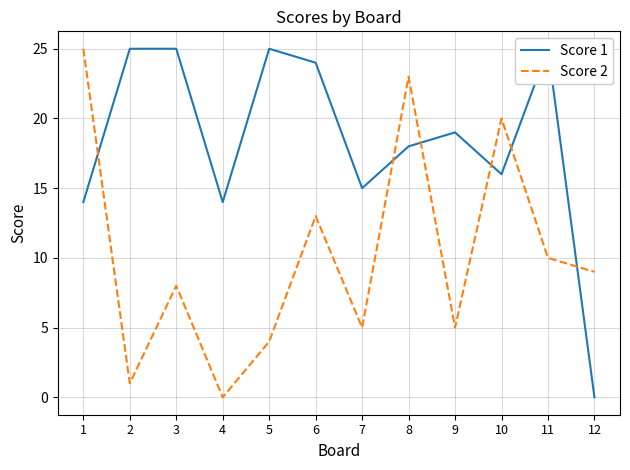

Rank the series at 11 from lowest to highest value.

Score 2, Score 1